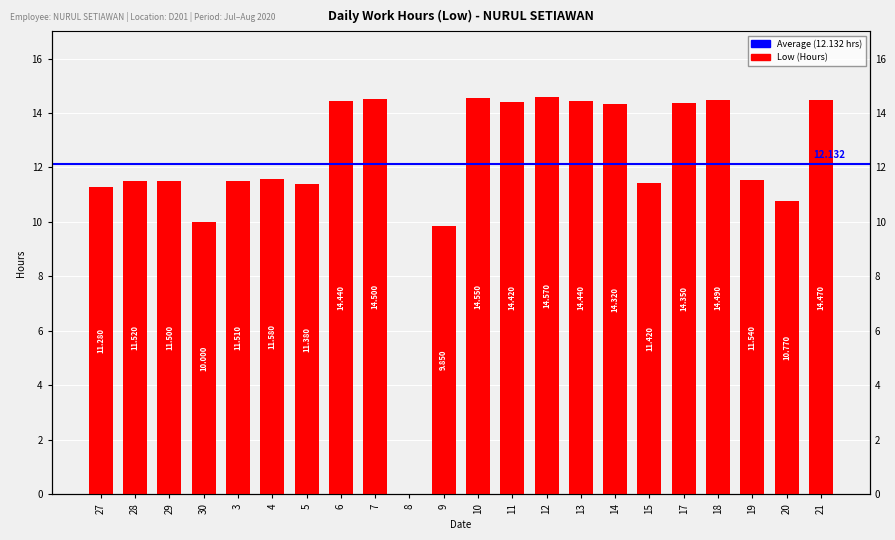

How many positive values are there?

21